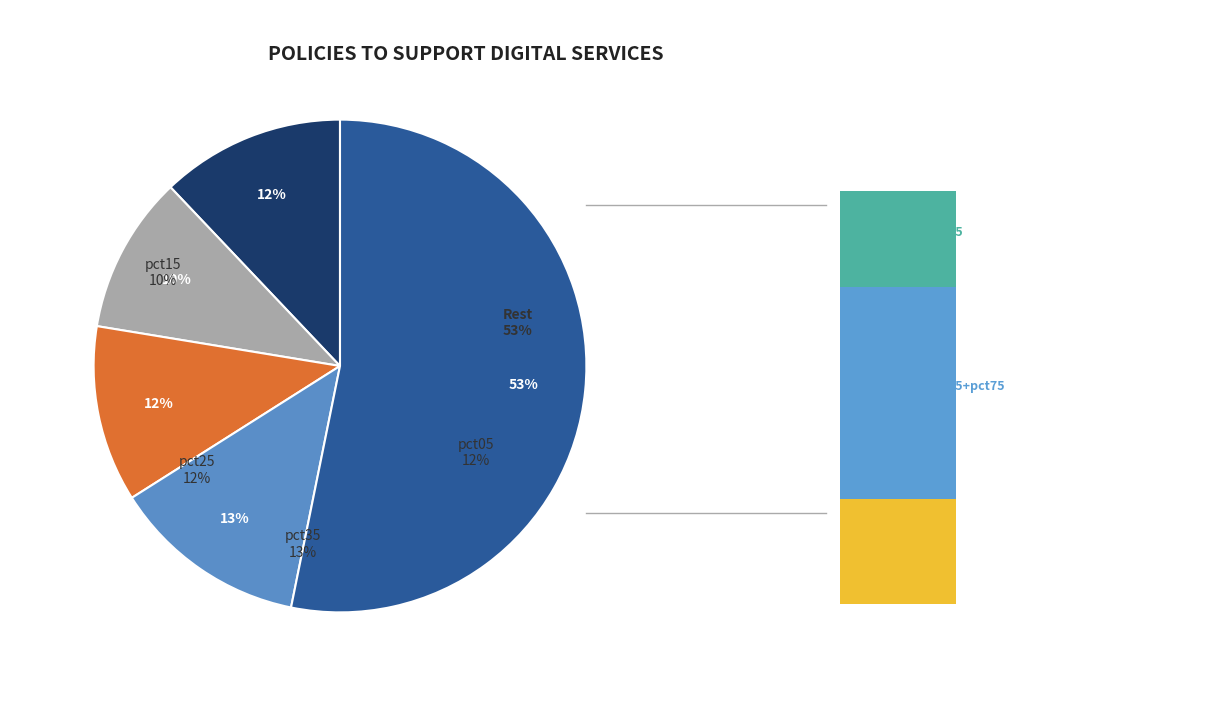

Between pct55 and pct85, which is larger?

pct55